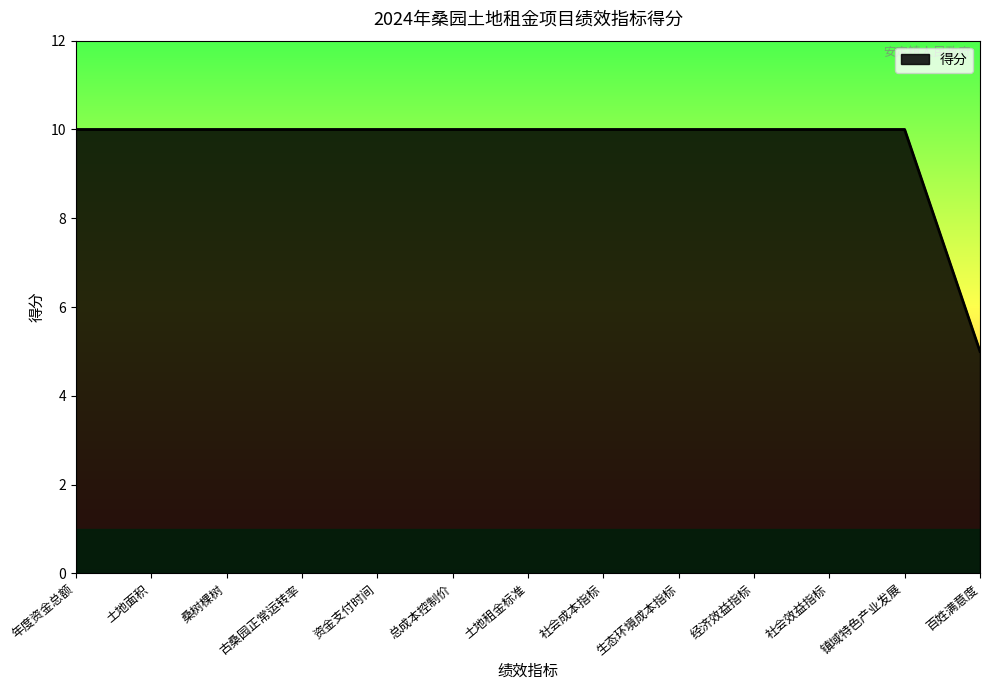

What position from the right is 经济效益指标?

4